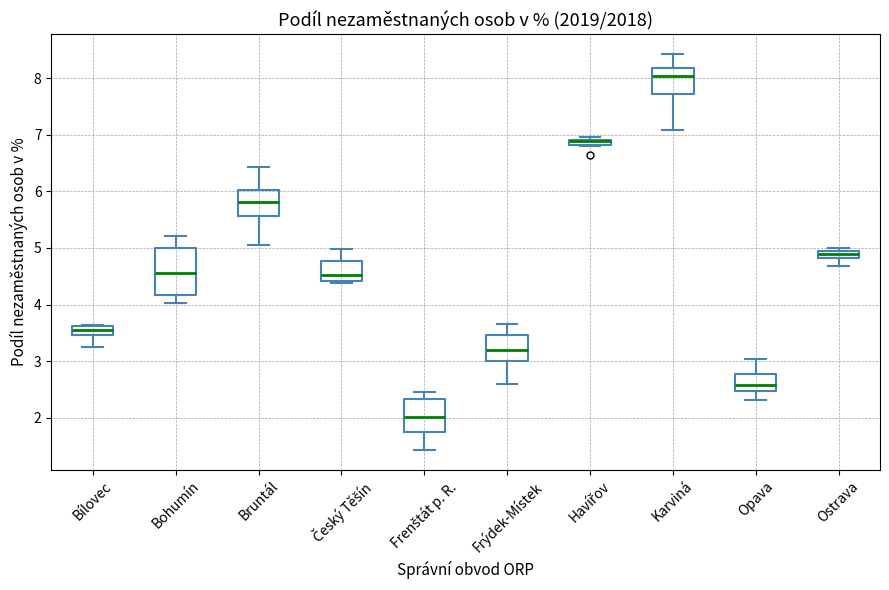

Which box is the tallest, from its lower edge to its upper edge?

Bohumín